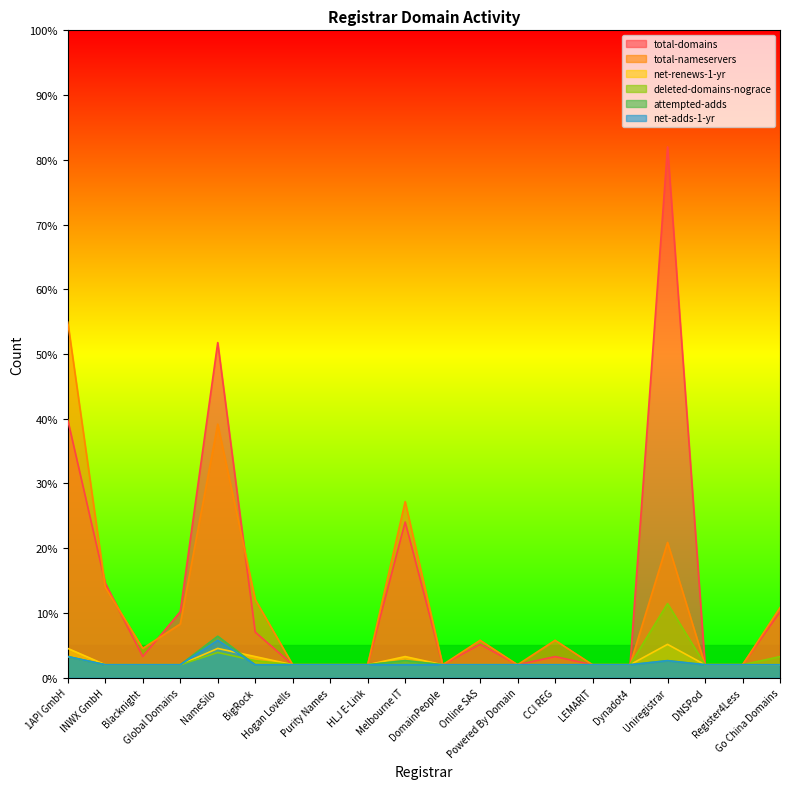

Which label corresponds to the smallest value in the chart?

Hogan Lovells